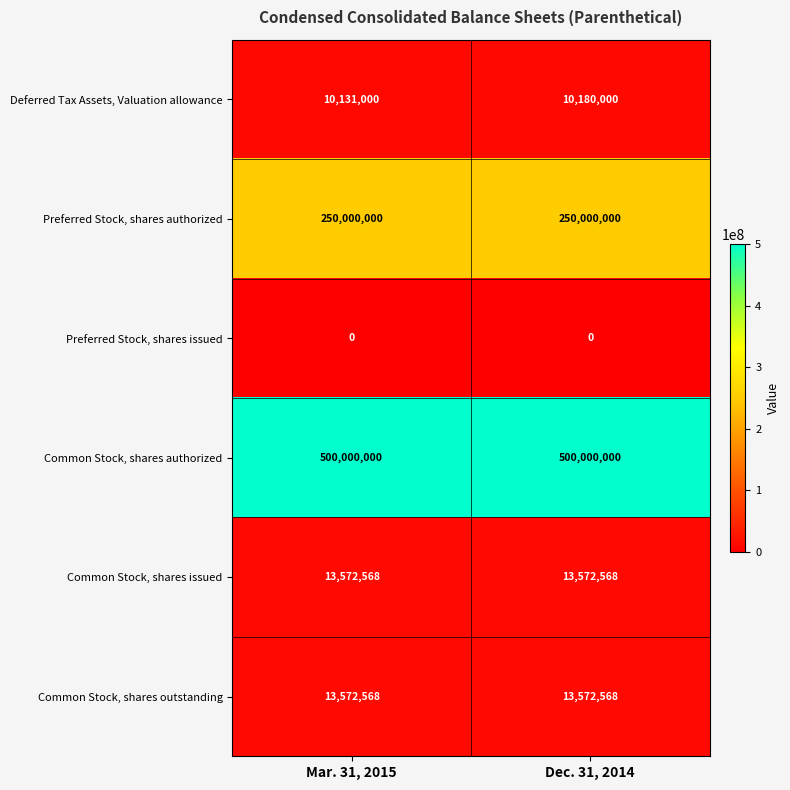

Reading left to right, extract all data points from this chart.

Deferred Tax Assets, Valuation allowance: Mar. 31, 2015=10131000	Dec. 31, 2014=10180000
Preferred Stock, shares authorized: Mar. 31, 2015=250000000	Dec. 31, 2014=250000000
Preferred Stock, shares issued: Mar. 31, 2015=0	Dec. 31, 2014=0
Common Stock, shares authorized: Mar. 31, 2015=500000000	Dec. 31, 2014=500000000
Common Stock, shares issued: Mar. 31, 2015=13572568	Dec. 31, 2014=13572568
Common Stock, shares outstanding: Mar. 31, 2015=13572568	Dec. 31, 2014=13572568